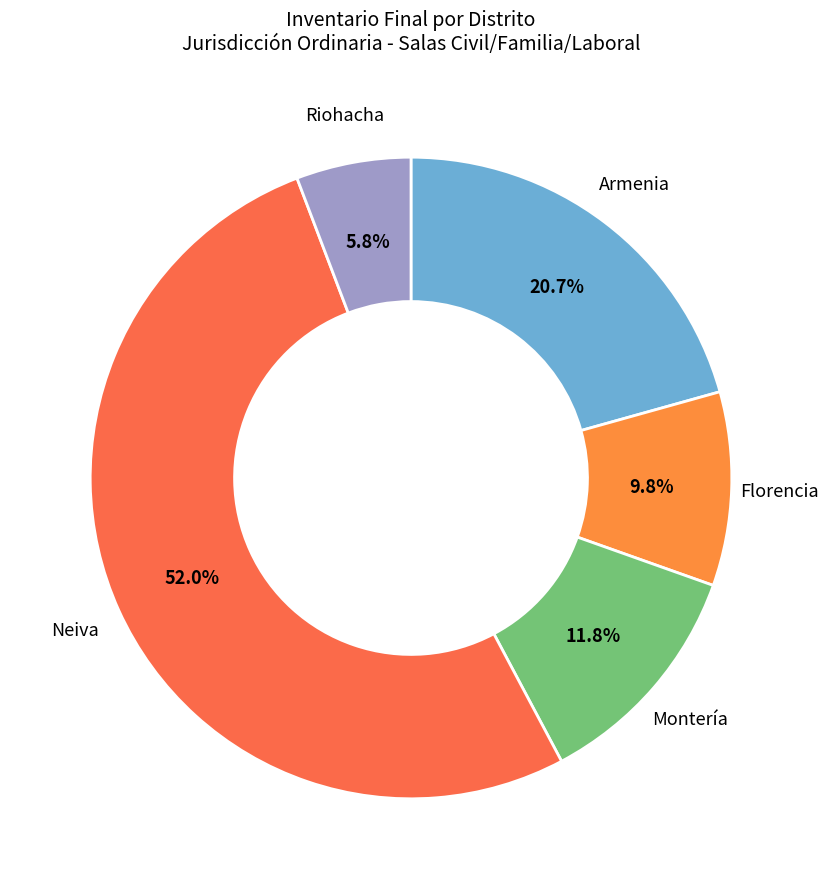

What portion of the pie excludes Riohacha?

94.2%